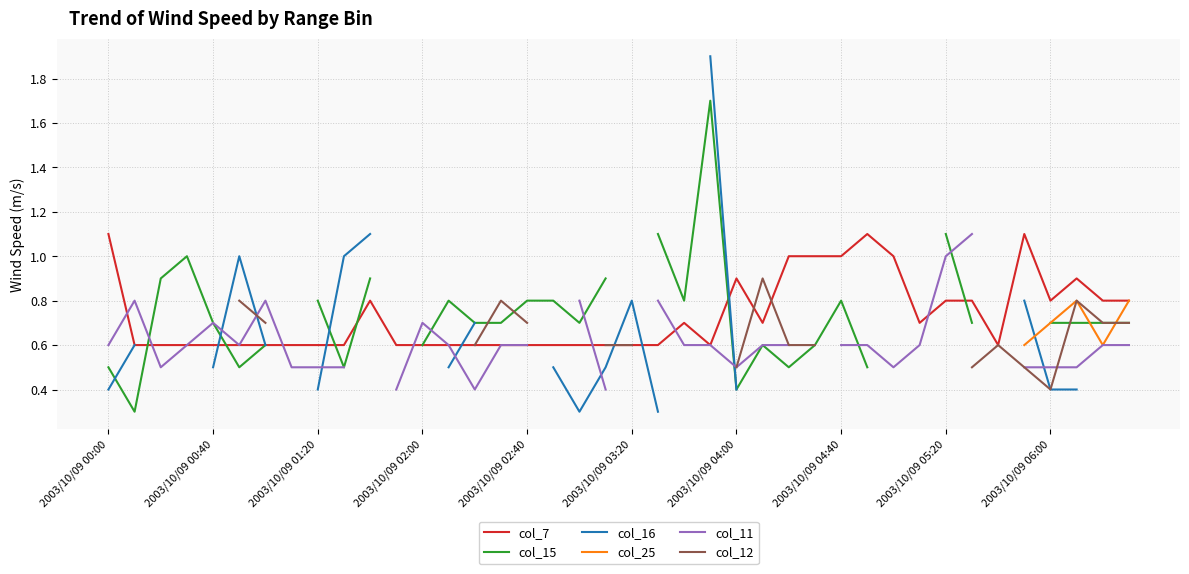

How many categories are shown in the chart?

40